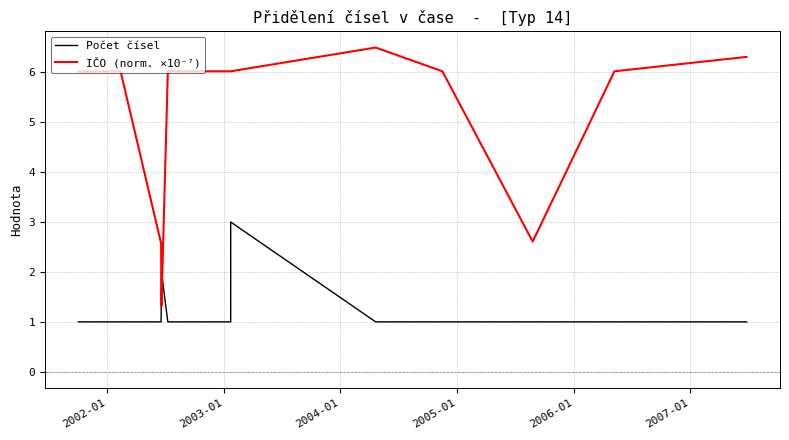

How many lines are shown in the chart?

2